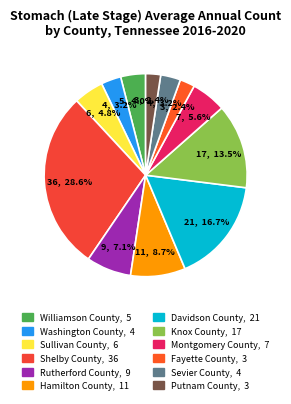

The Montgomery County slice represents 15% of the pie. True or false?

False